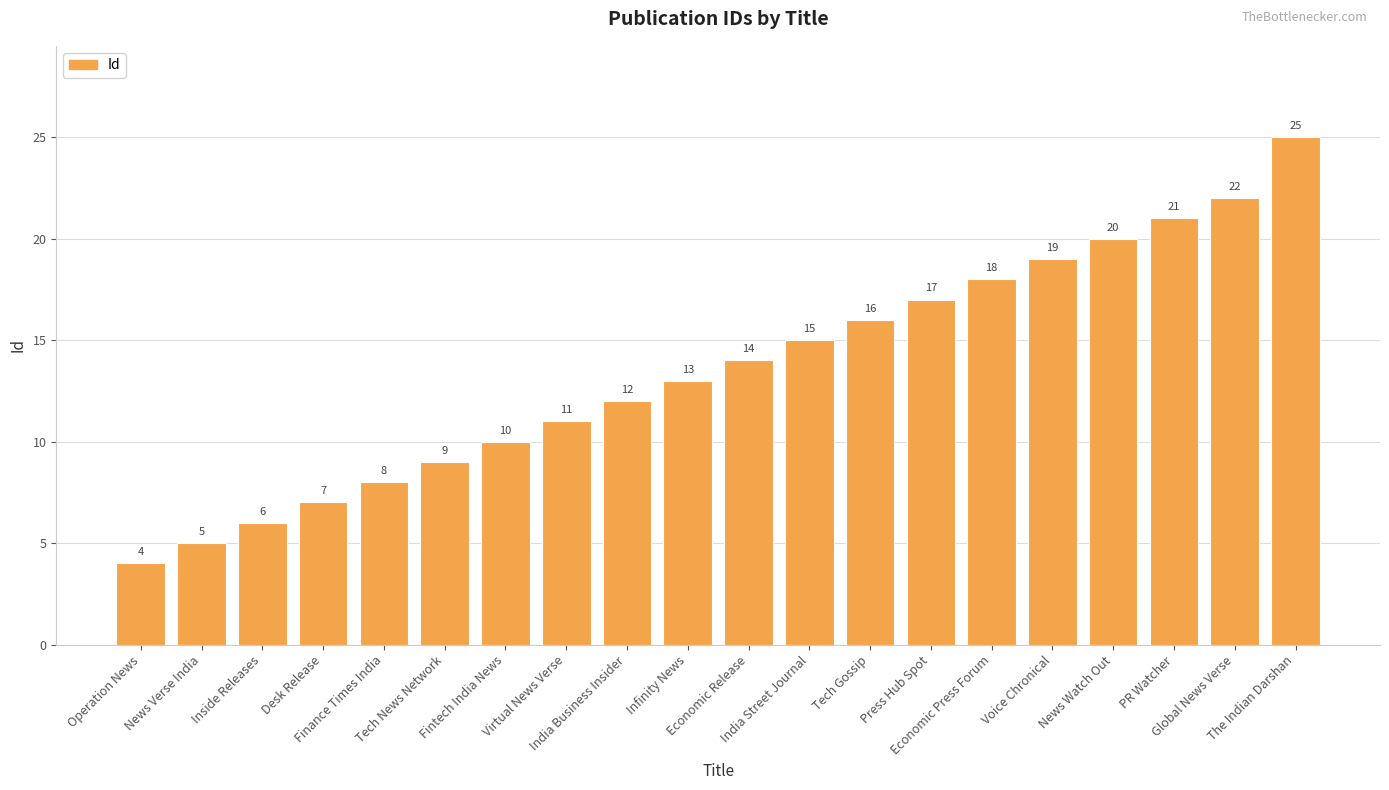

What value does the data have at Fintech India News?

10